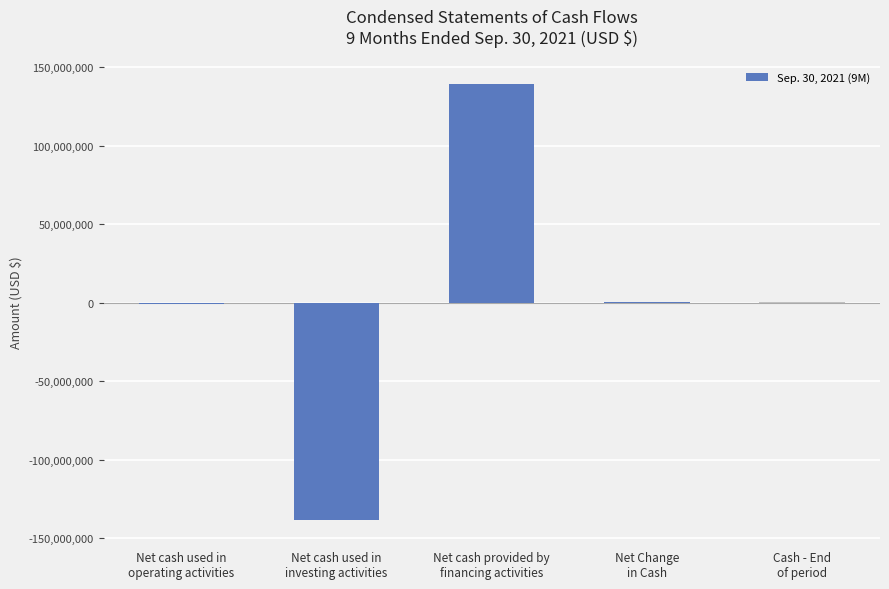

How many data points does each series have?

5